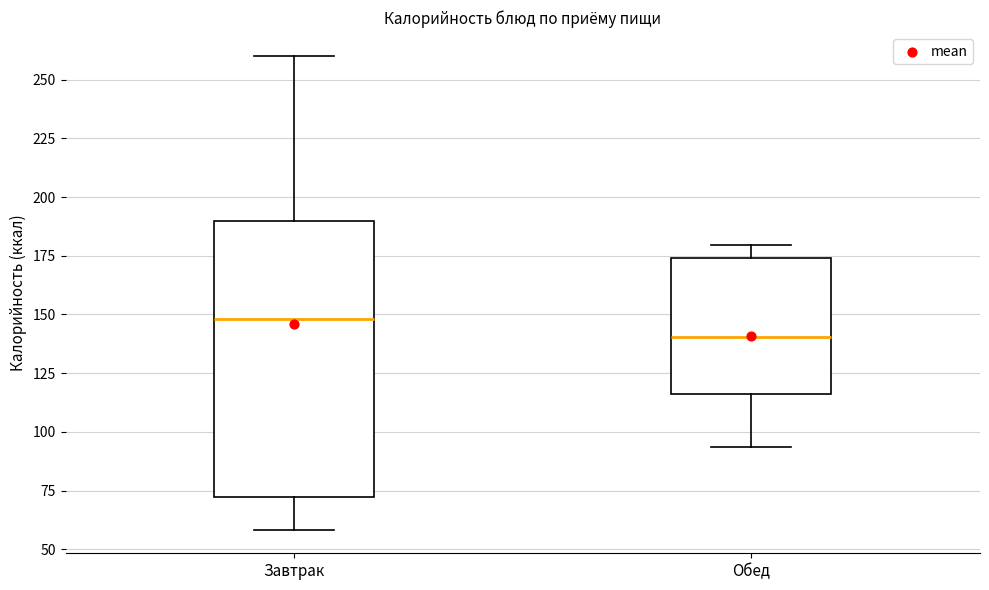

Reading left to right, read every box against the y-axis: the position of its median line, the range the box covers, and the ends of its whiskers. The values are not printed on the chart, so give them approximately, as read against the axis.

Завтрак: median 150, box 70 to 190, whiskers 60 to 260
Обед: median 140, box 115 to 175, whiskers 95 to 180